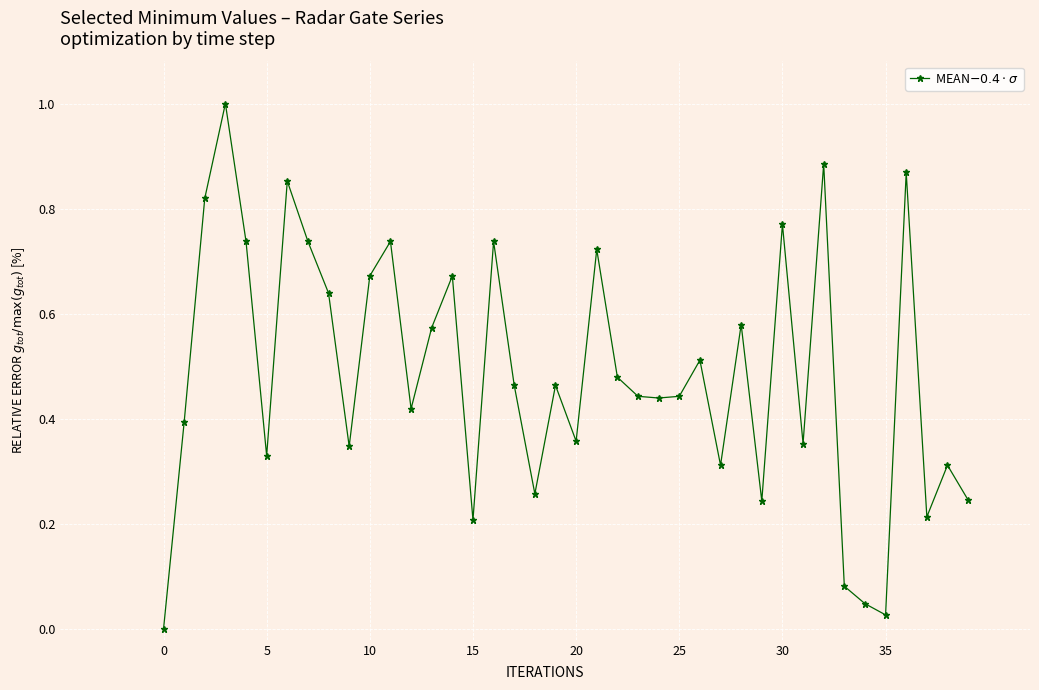

What is the difference between the maximum and minimum values?

1.0